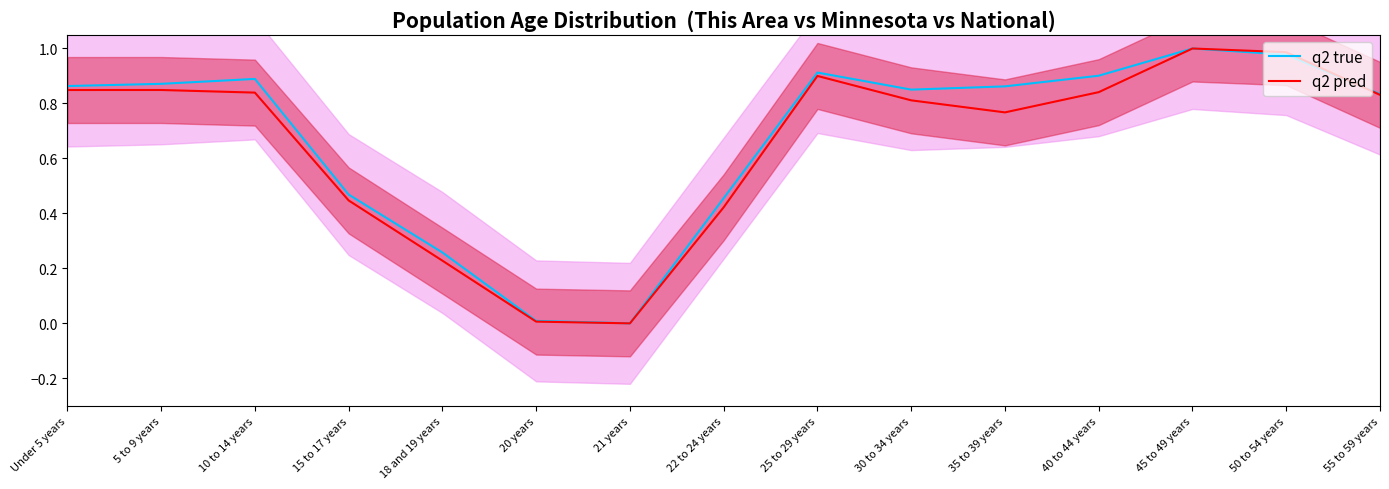

Which series has the largest total across all categories?

q2 true